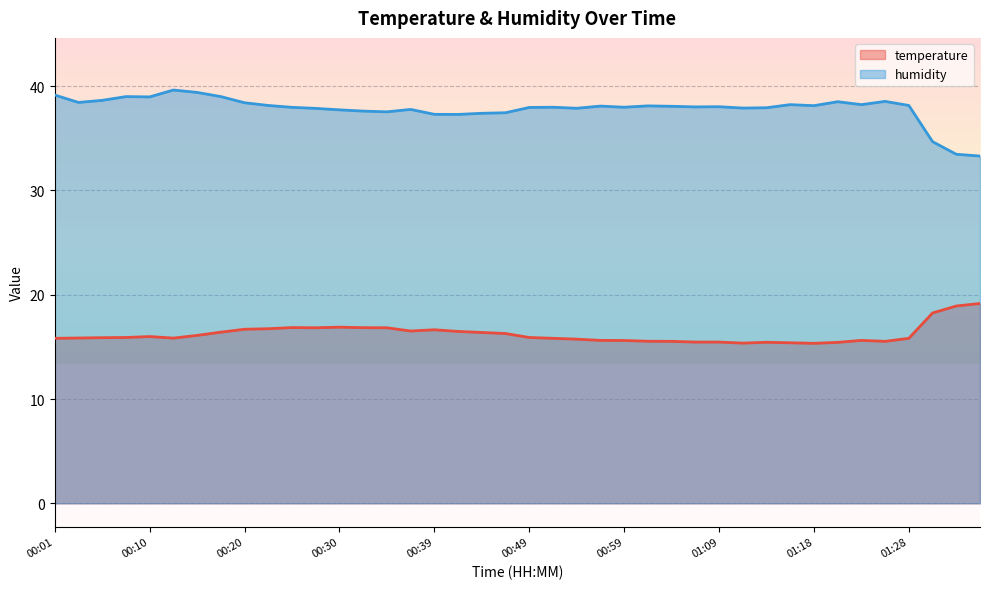

Reading right to left, what are all the values shown in this chart?

temperature: 19.2	18.9	18.2	15.8	15.5	15.6	15.4	15.3	15.4	15.4	15.4	15.5	15.5	15.5	15.5	15.6	15.6	15.7	15.8	15.9	16.3	16.4	16.5	16.6	16.5	16.8	16.8	16.9	16.8	16.9	16.7	16.7	16.4	16.1	15.8	16.0	15.9	15.9	15.8	15.8
humidity: 33.3	33.5	34.7	38.1	38.5	38.2	38.5	38.1	38.2	37.9	37.9	38.0	38.0	38.1	38.1	38.0	38.1	37.9	38.0	38.0	37.5	37.4	37.3	37.3	37.8	37.5	37.6	37.7	37.9	38.0	38.1	38.4	39.0	39.4	39.6	39.0	39.0	38.6	38.4	39.1